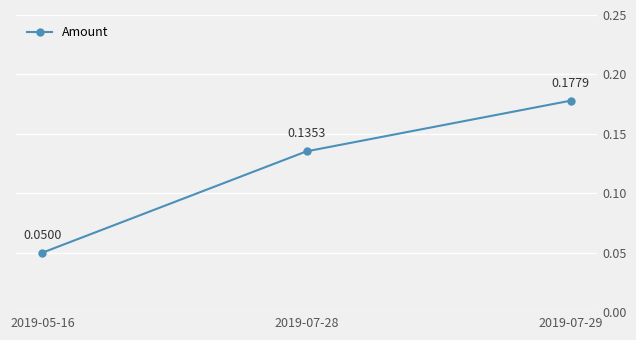

What is the sum of all values?

0.4